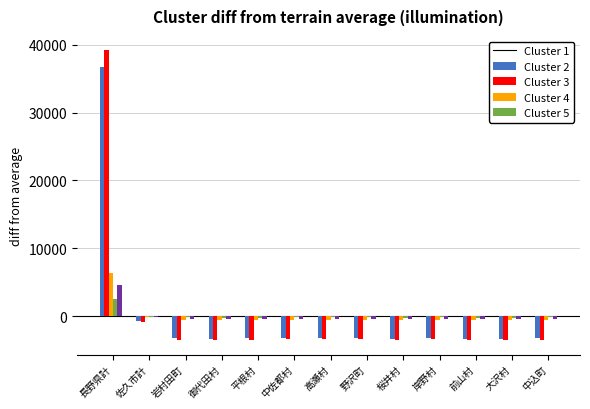

What is the total value across all series at 御代田村?

-8114.0